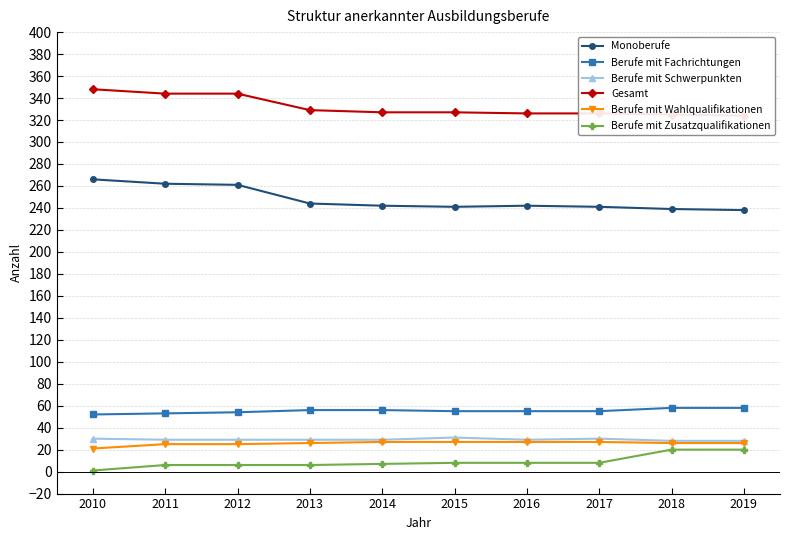

What are all the series names shown in the legend?

Monoberufe, Berufe mit Fachrichtungen, Berufe mit Schwerpunkten, Gesamt, Berufe mit Wahlqualifikationen, Berufe mit Zusatzqualifikationen